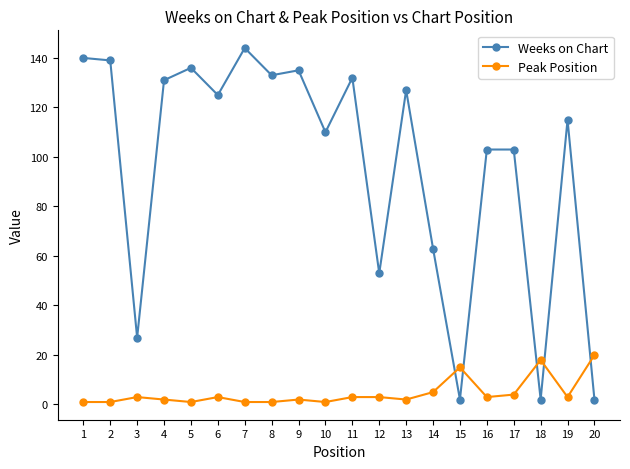

How many values in the Weeks on Chart series are below 125?

10